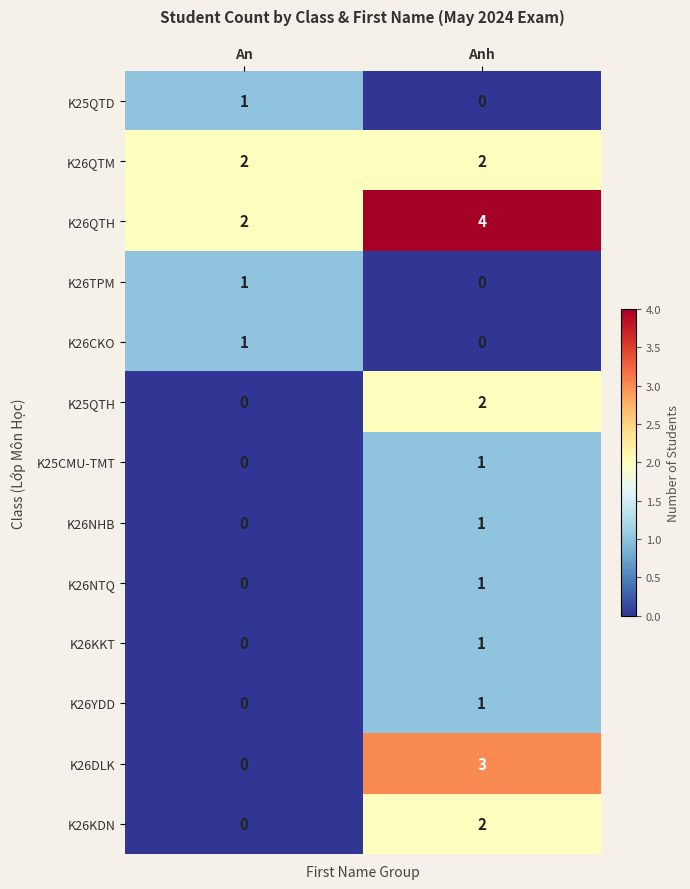

Between An and Anh, which series saw the biggest shift?

K26DLK